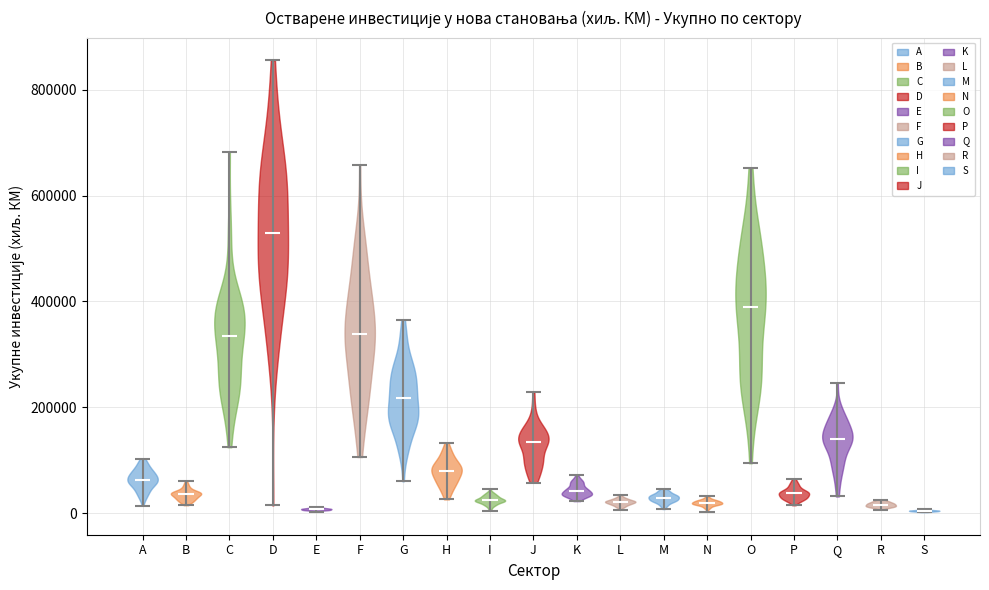

Reading left to right, read every violin against the y-axis: where its median line is, and the lowest and highest points it reaches. The values are not printed on the chart, so give them approximately, as read against the axis.

A: median line 60000, lowest point 20000, highest point 100000
B: median line 40000, lowest point 20000, highest point 60000
C: median line 340000, lowest point 120000, highest point 680000
D: median line 520000, lowest point 20000, highest point 860000
E: median line 0, lowest point 0, highest point 20000
F: median line 340000, lowest point 100000, highest point 660000
G: median line 220000, lowest point 60000, highest point 360000
H: median line 80000, lowest point 20000, highest point 140000
I: median line 20000, lowest point 0, highest point 40000
J: median line 140000, lowest point 60000, highest point 220000
K: median line 40000, lowest point 20000, highest point 80000
L: median line 20000, lowest point 0, highest point 40000
M: median line 20000, lowest point 0, highest point 40000
N: median line 20000, lowest point 0, highest point 40000
O: median line 380000, lowest point 100000, highest point 660000
P: median line 40000, lowest point 20000, highest point 60000
Q: median line 140000, lowest point 40000, highest point 240000
R: median line 20000, lowest point 0, highest point 20000
S: median line 0, lowest point 0, highest point 0